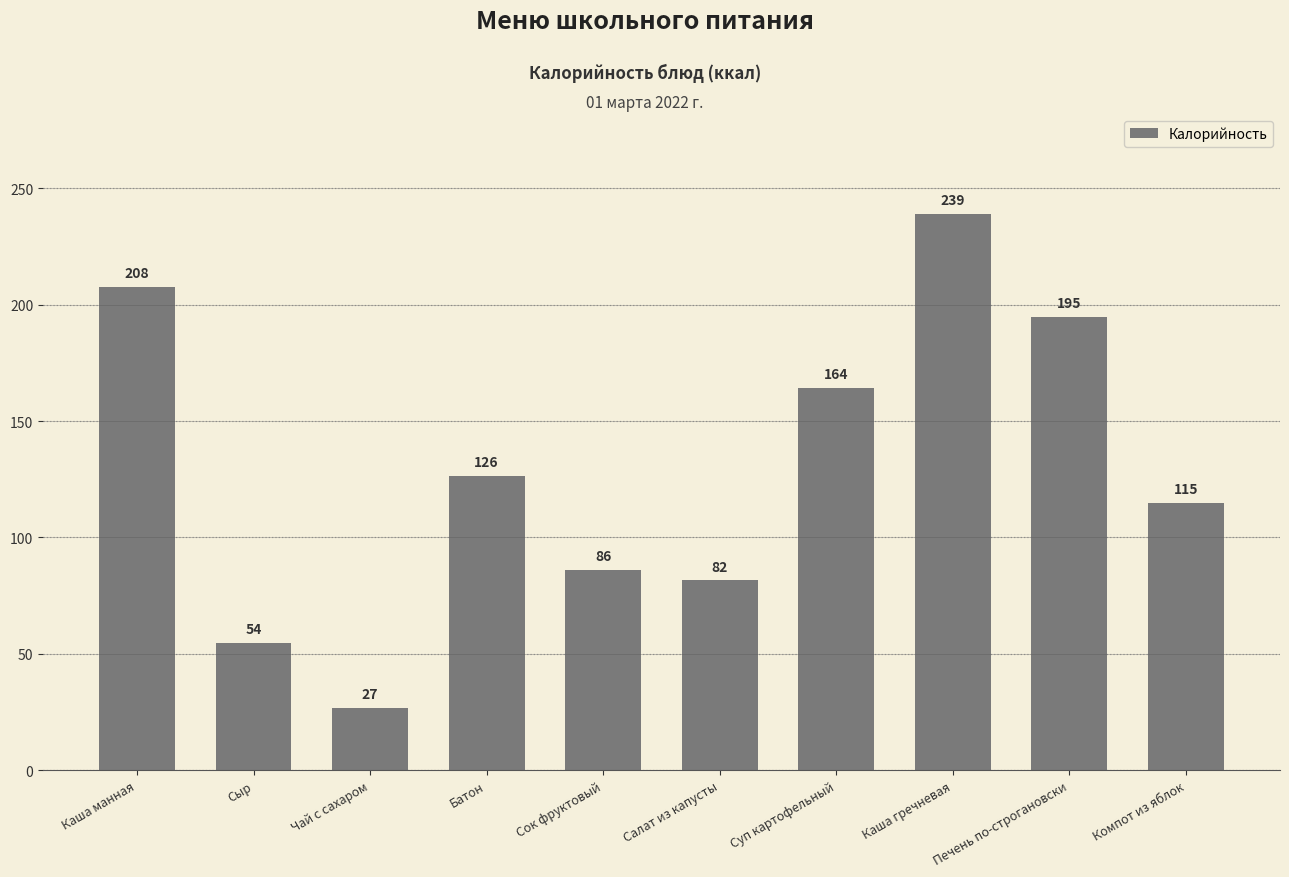

The value at Печень по-строгановски is 88.4. True or false?

False